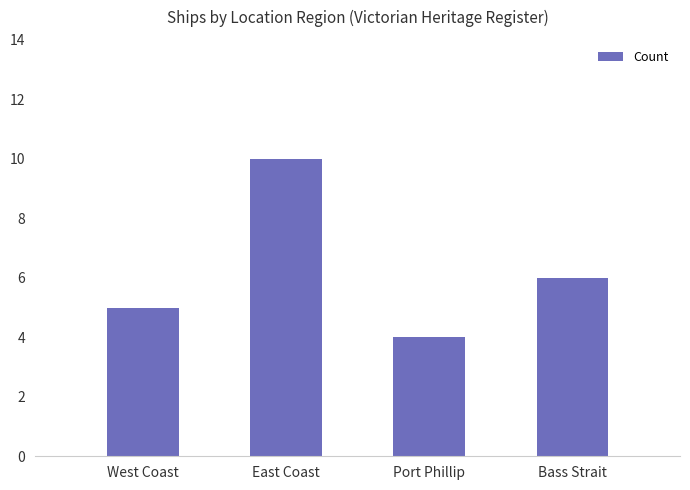

What is the change in value from West Coast to Port Phillip?

-1